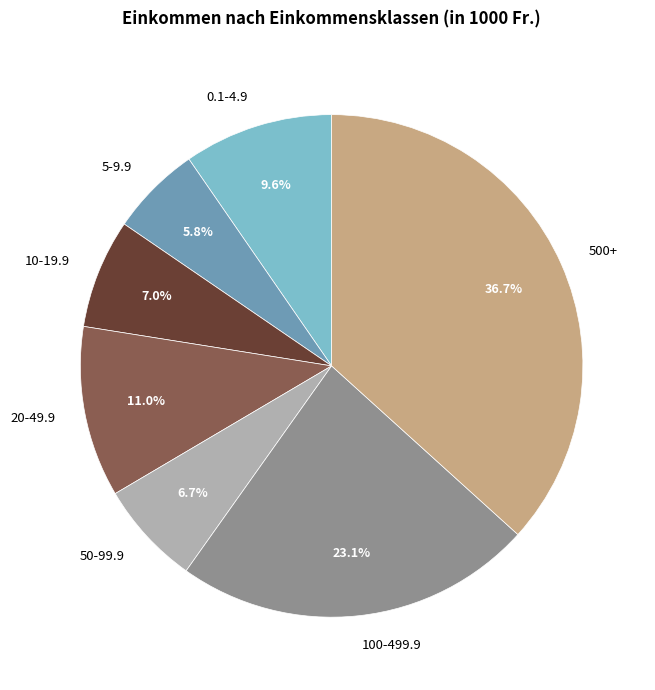

Which slice is the smallest?

5-9.9